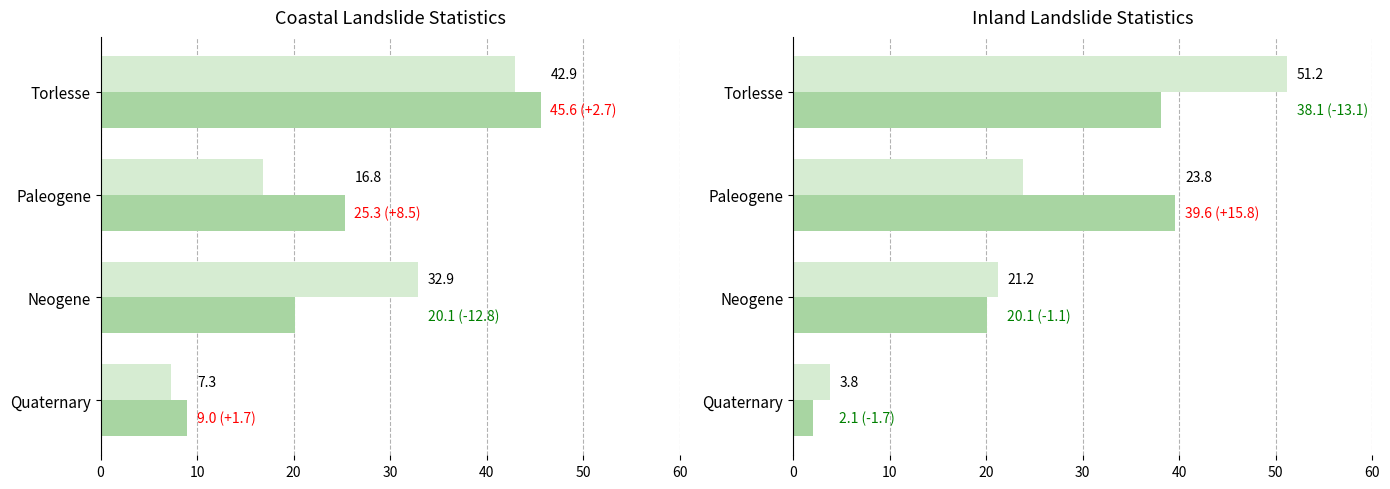

What is the difference between the second highest and minimum values in the Percent of coastal area series?

25.6